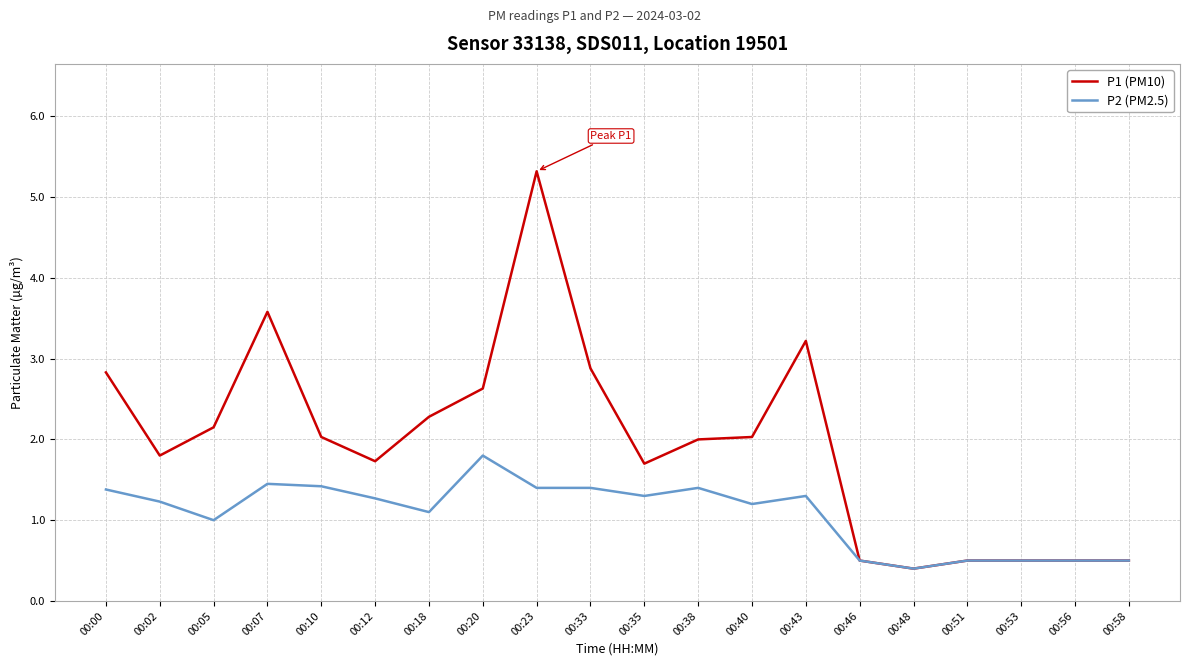

What are all the series names shown in the legend?

P1 (PM10), P2 (PM2.5)